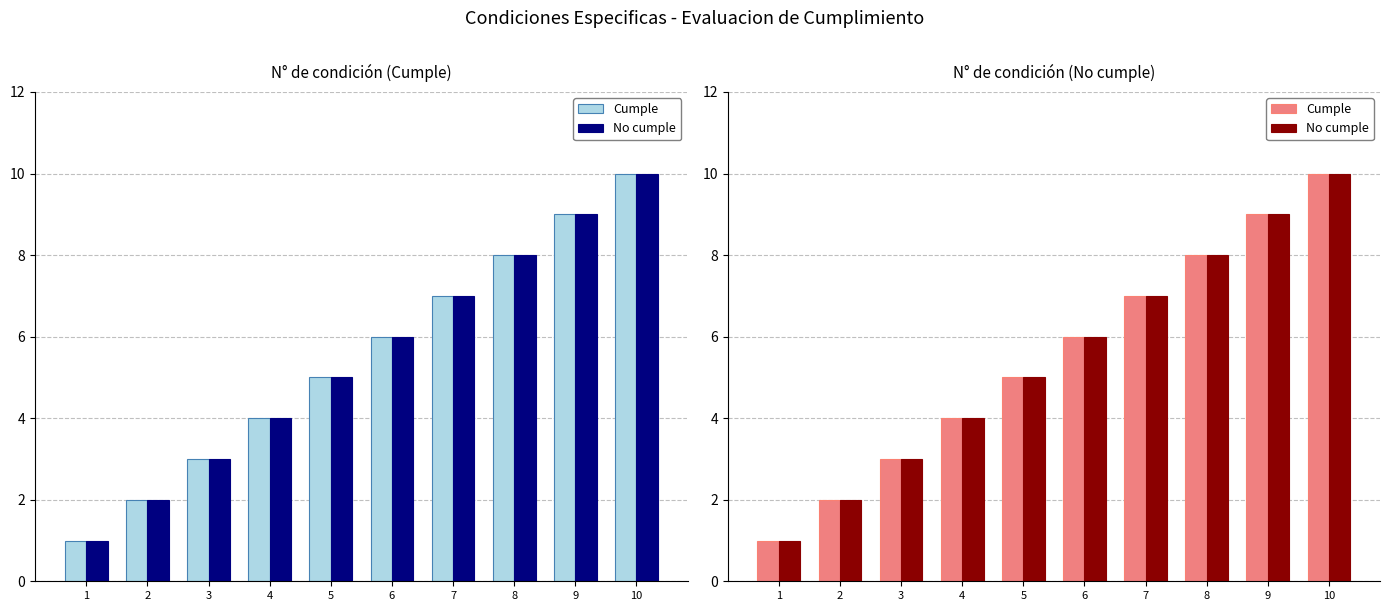

What is the smallest value displayed?

1